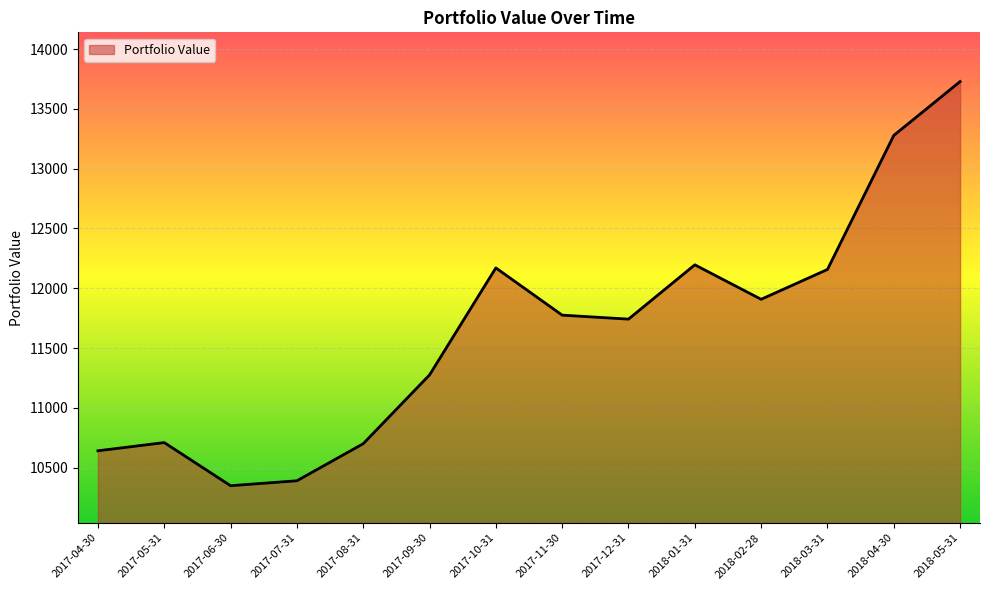

How many lines are shown in the chart?

1